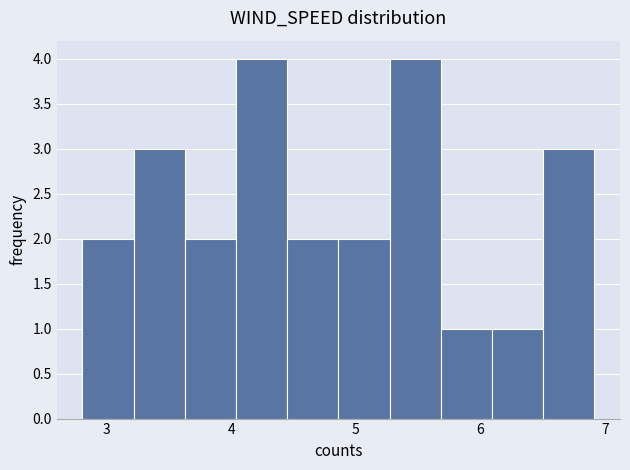

Reading left to right, transcribe this chart: for each bar, give the range it covers on the x-axis and its height. Neither the bar edges nor the heights are printed on the chart, so give them approximately, as read against the axes.

2.8 to 3.2: 2
3.2 to 3.6: 3
3.6 to 4.0: 2
4.0 to 4.5: 4
4.5 to 4.9: 2
4.9 to 5.3: 2
5.3 to 5.7: 4
5.7 to 6.1: 1
6.1 to 6.5: 1
6.5 to 6.9: 3